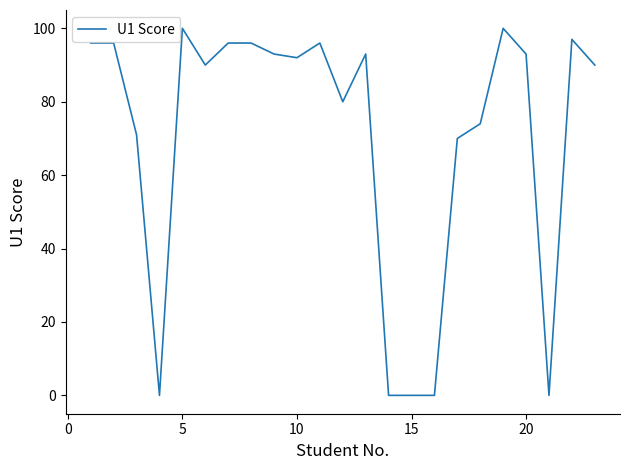

What is the difference between the maximum and minimum values?

100